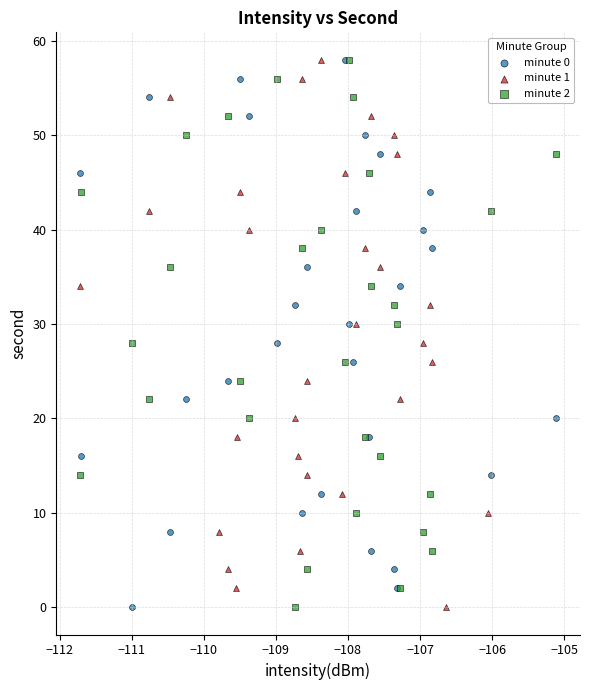

What are all the series names shown in the legend?

minute 0, minute 1, minute 2